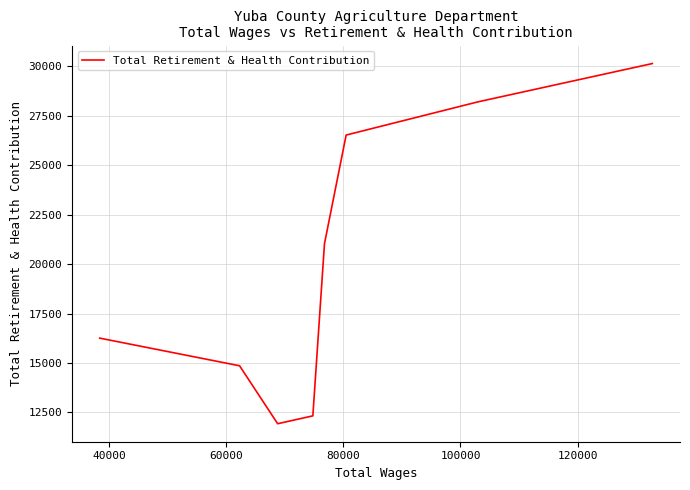

What is the smallest value displayed?

11930